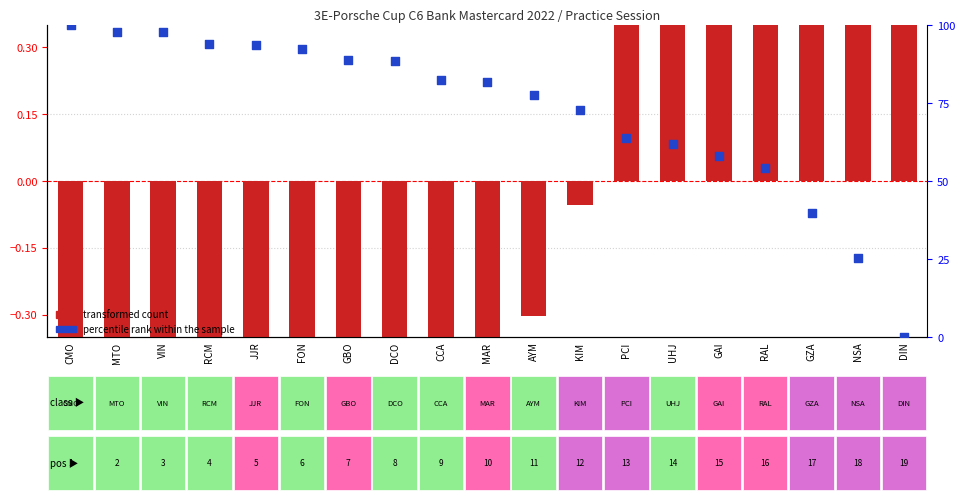

Which series reaches the maximum Y coordinate?

percentile rank within the sample